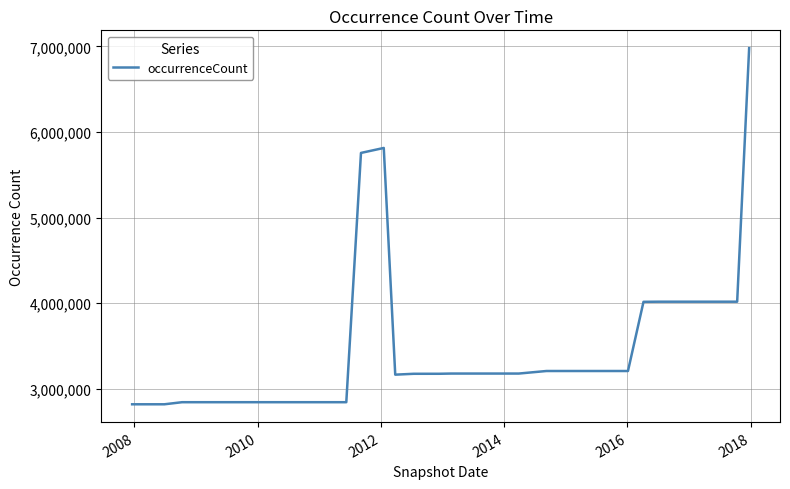

What is the minimum value shown in the chart?

2817730